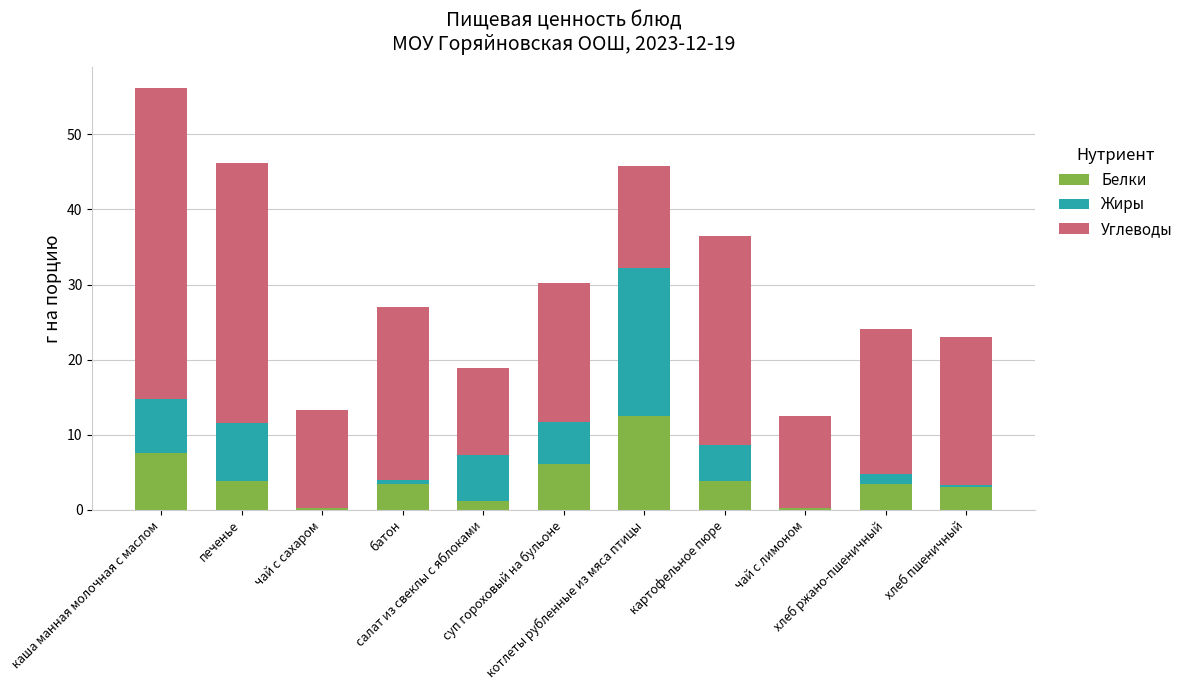

What is the sum of all Белки values?

45.5